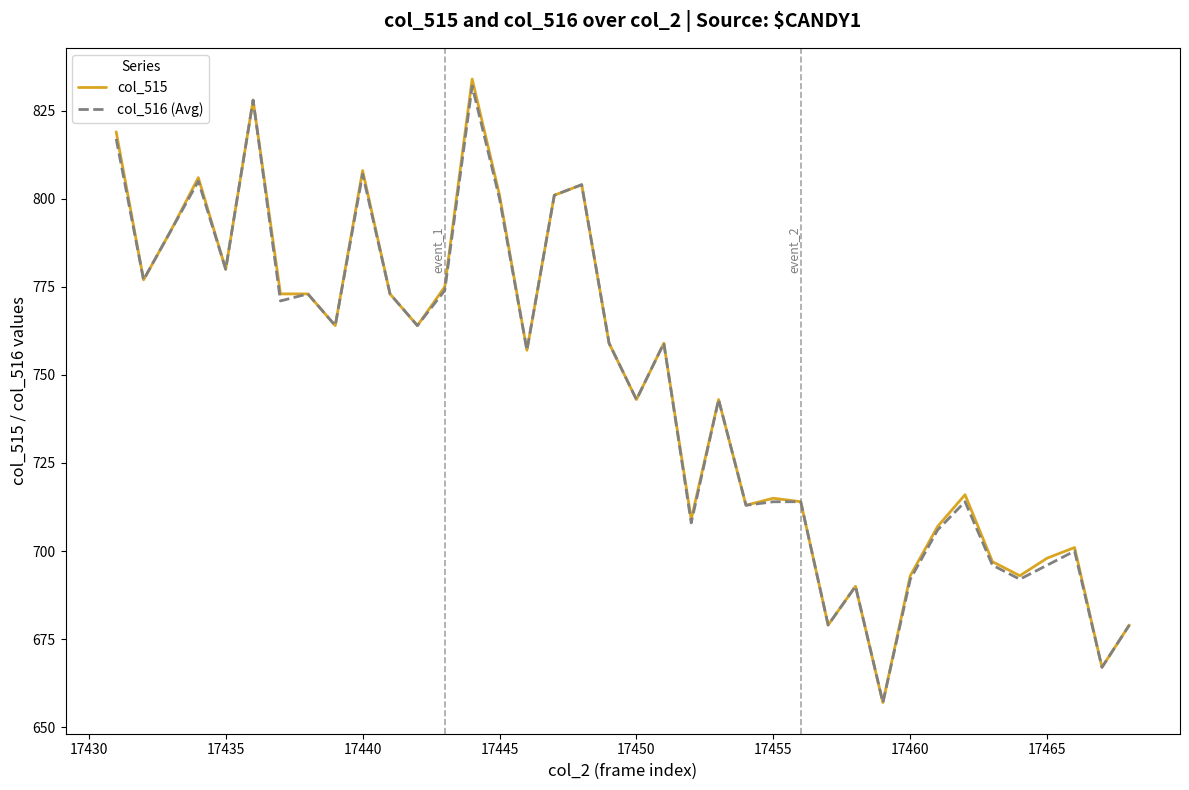

What is the greatest value displayed?

834